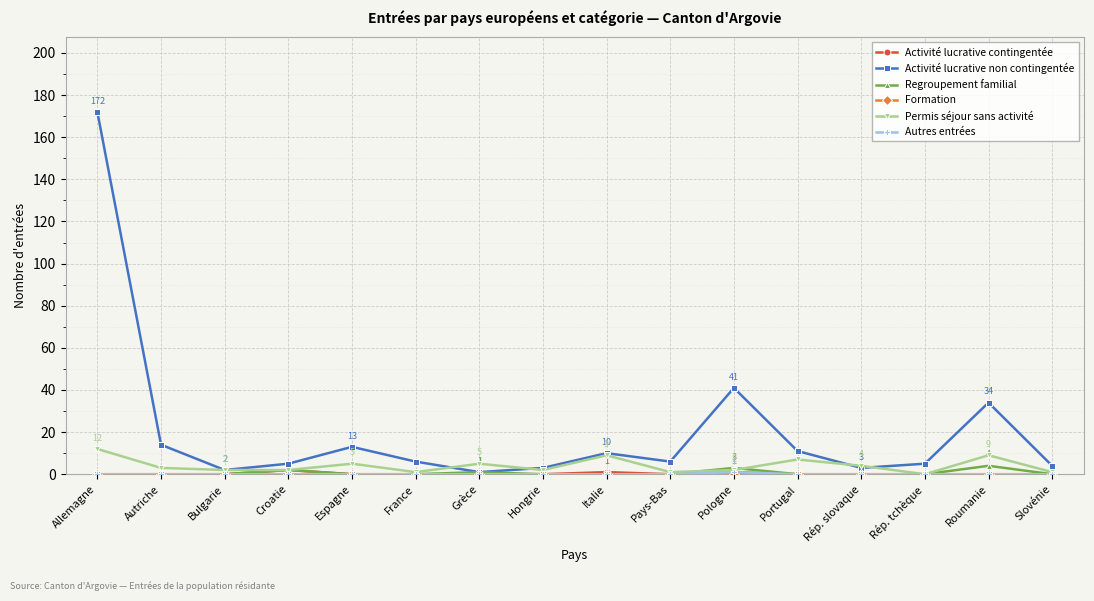

What is the maximum value shown in the chart?

172